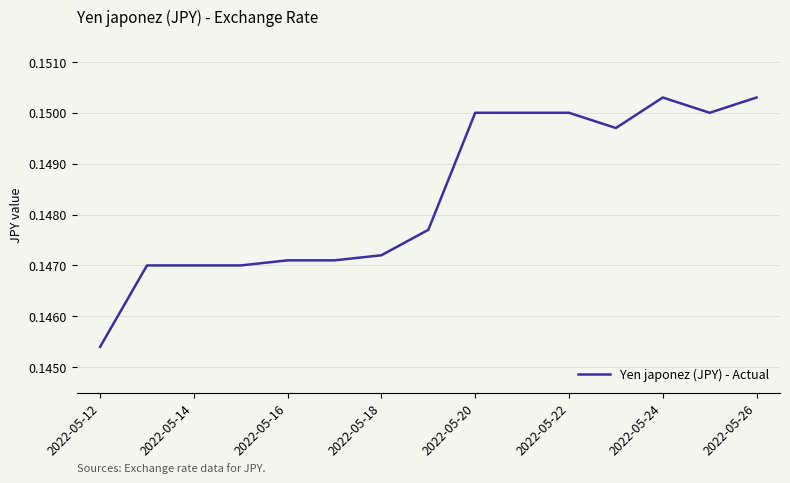

How many lines are shown in the chart?

1